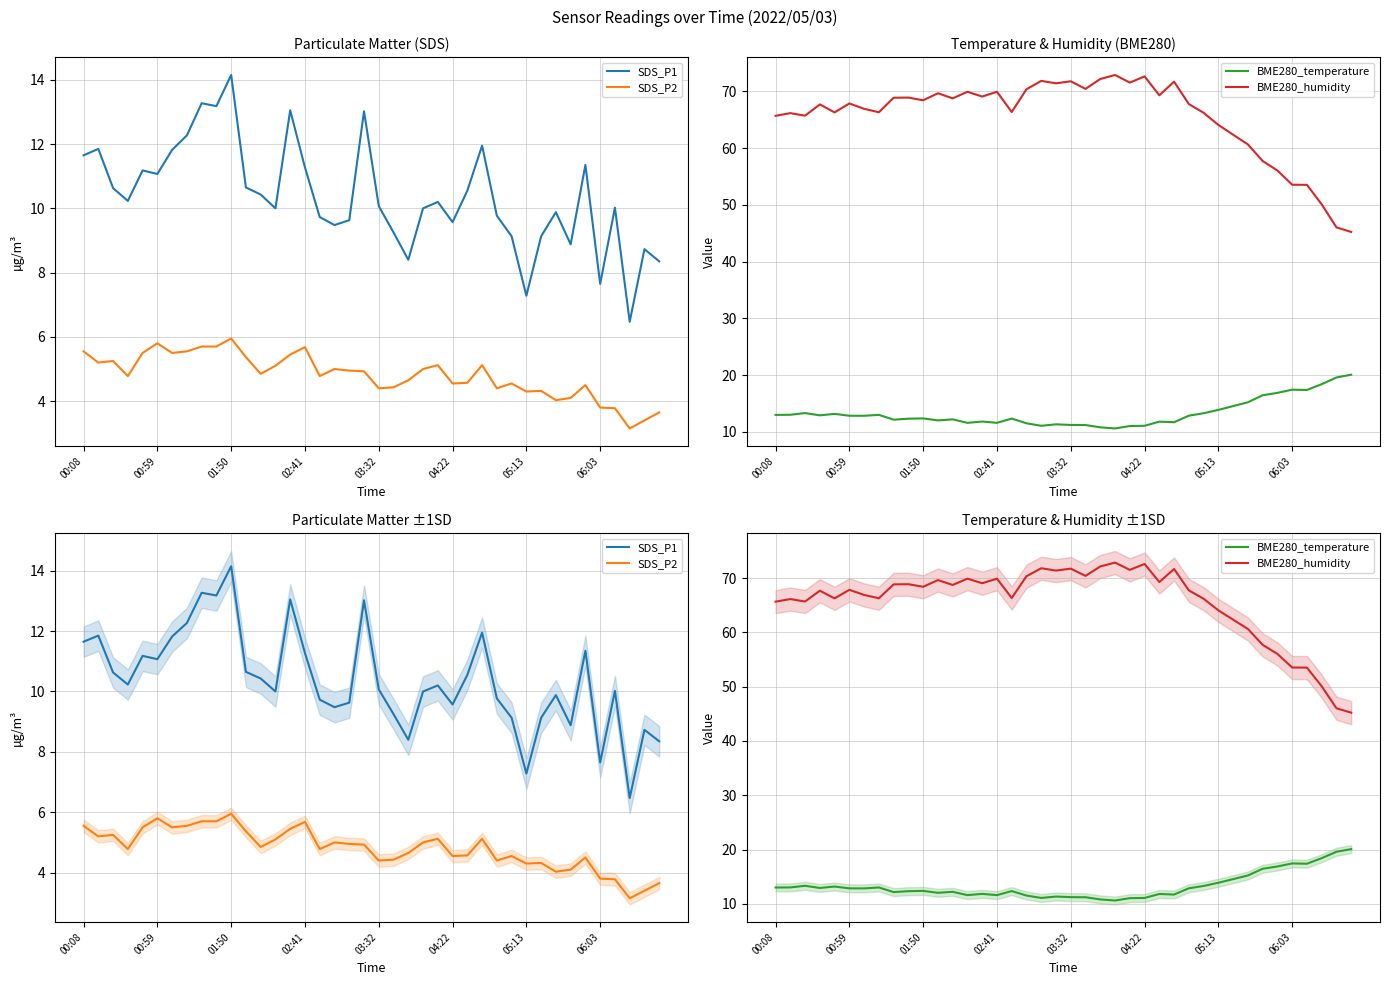

Does the chart have visible grid lines?

Yes